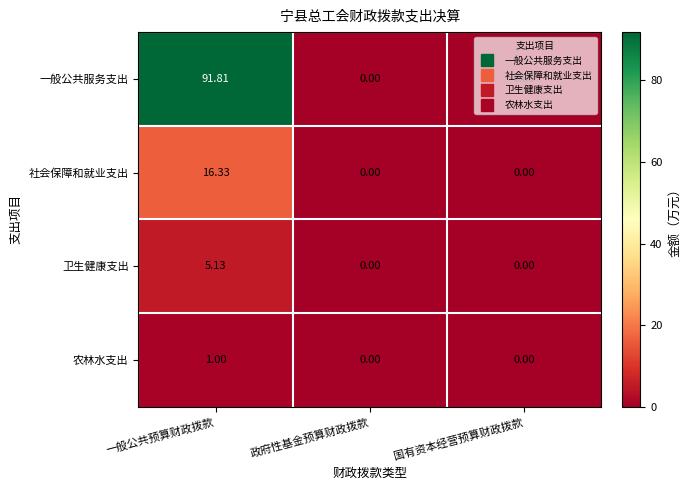

Which series has the largest total across all categories?

一般公共服务支出